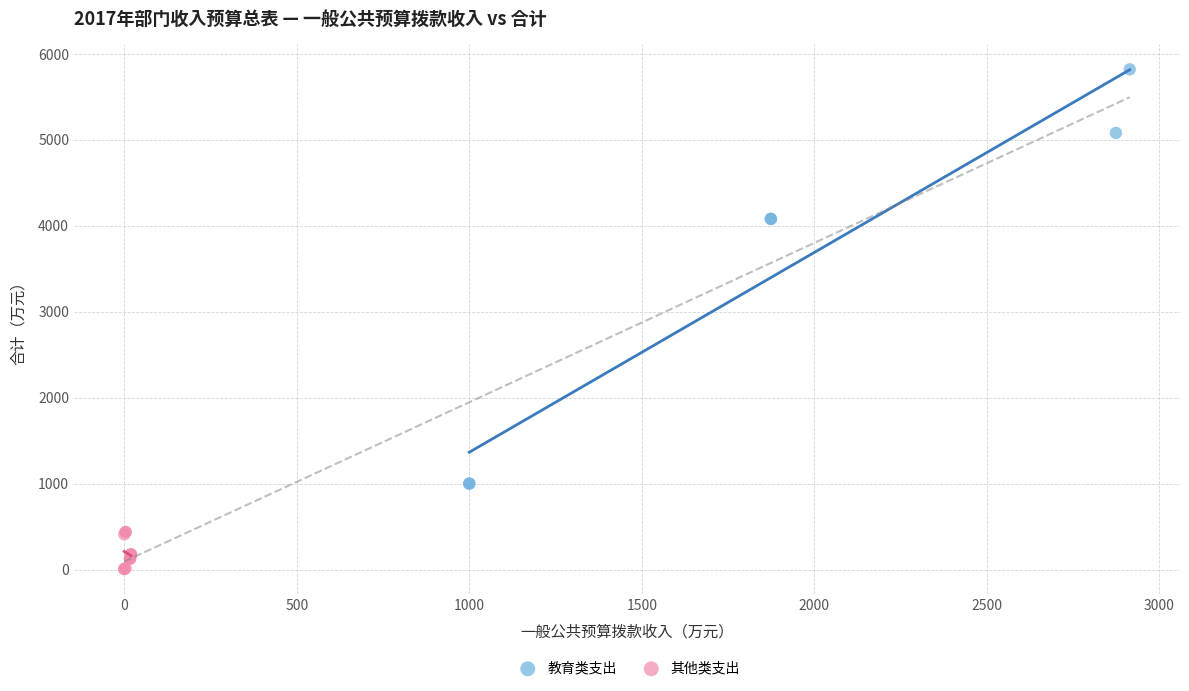

What are all the series names shown in the legend?

教育类支出, 其他类支出